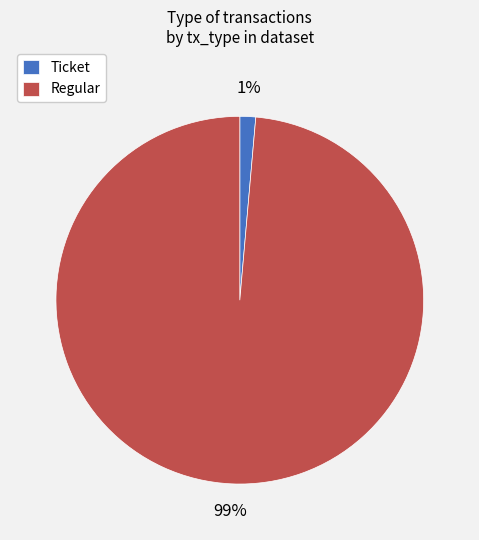

Between Regular and Ticket, which is larger?

Regular